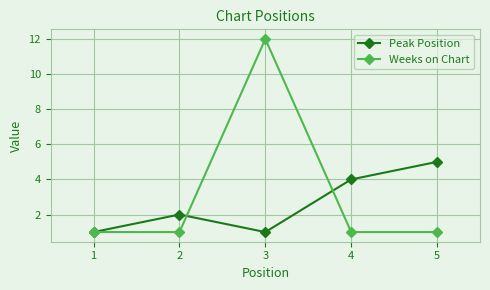

Is it true that Peak Position equals 3 at 2?

False